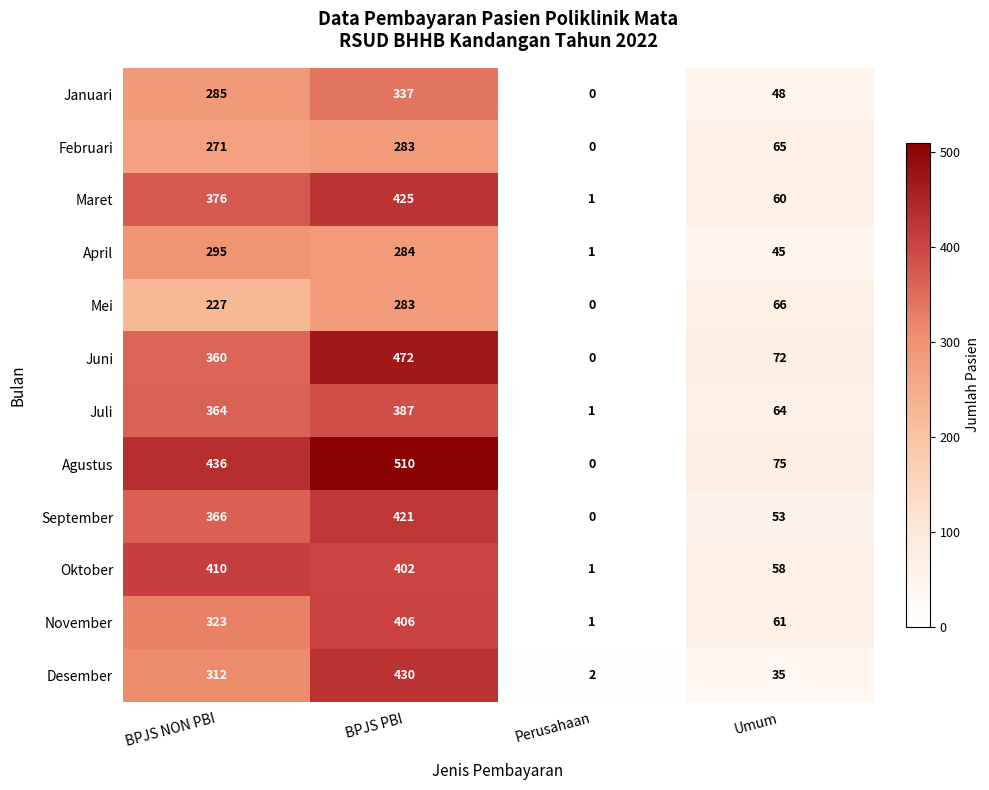

Between BPJS PBI and Umum, which series saw the biggest shift?

Agustus